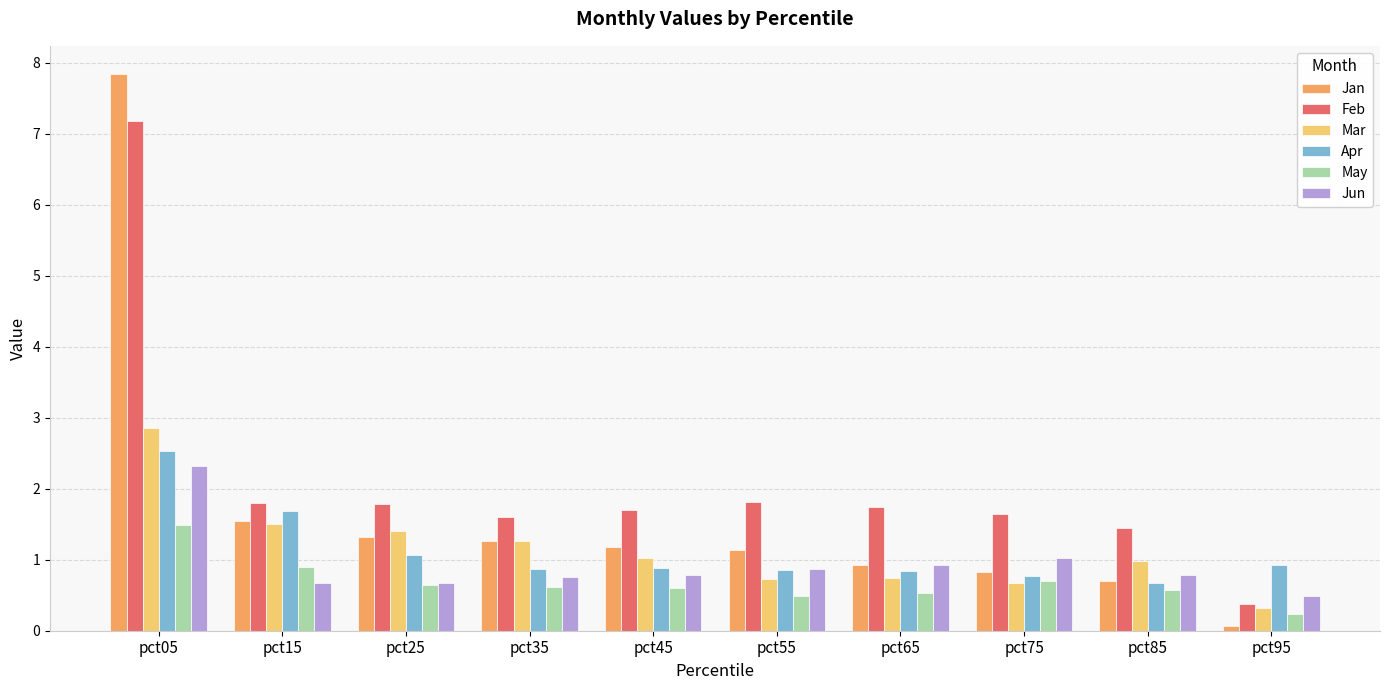

Which series changed the most between pct05 and pct75?

Jan